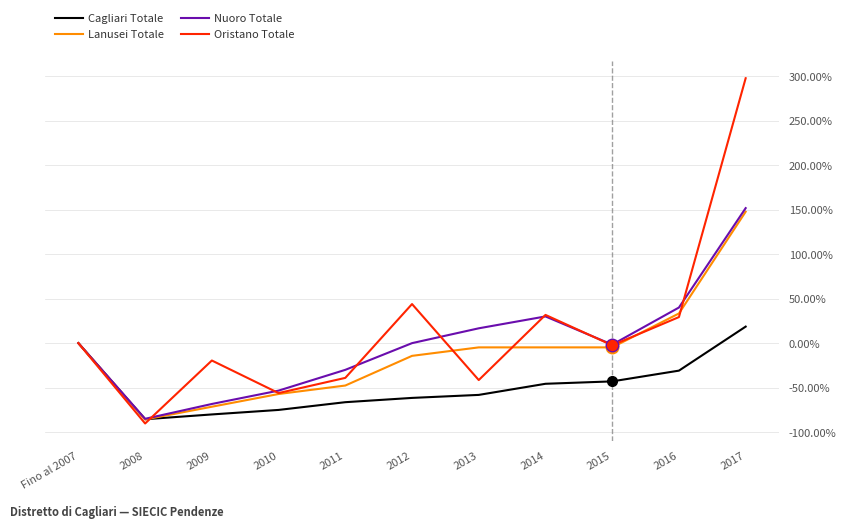

Between 2011 and 2013, which series saw the biggest shift?

Nuoro Totale